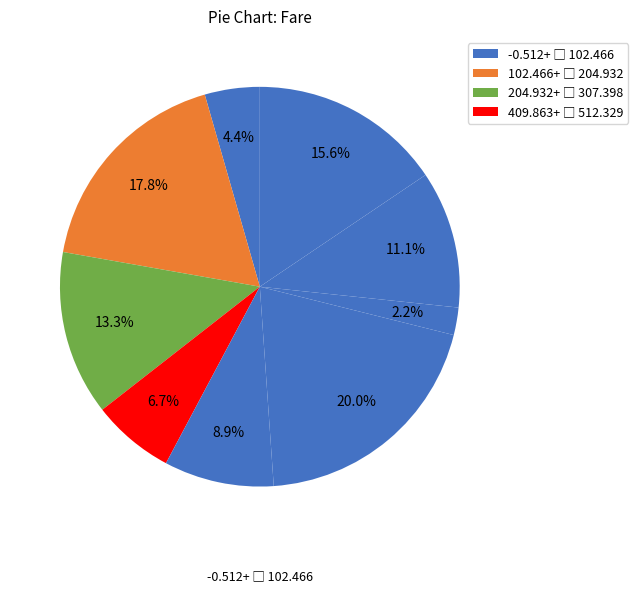

Count the number of slices in the pie.

9